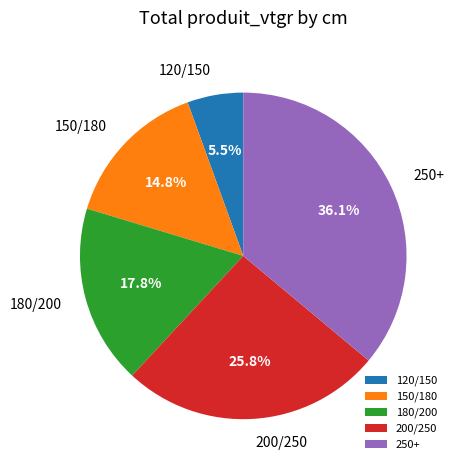

Rank the categories by value from lowest to highest.

120/150, 150/180, 180/200, 200/250, 250+